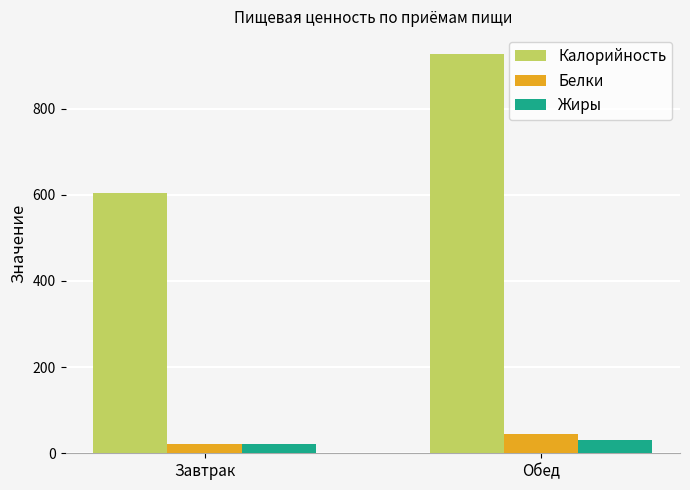

Which category has the highest value in the Белки series?

Обед